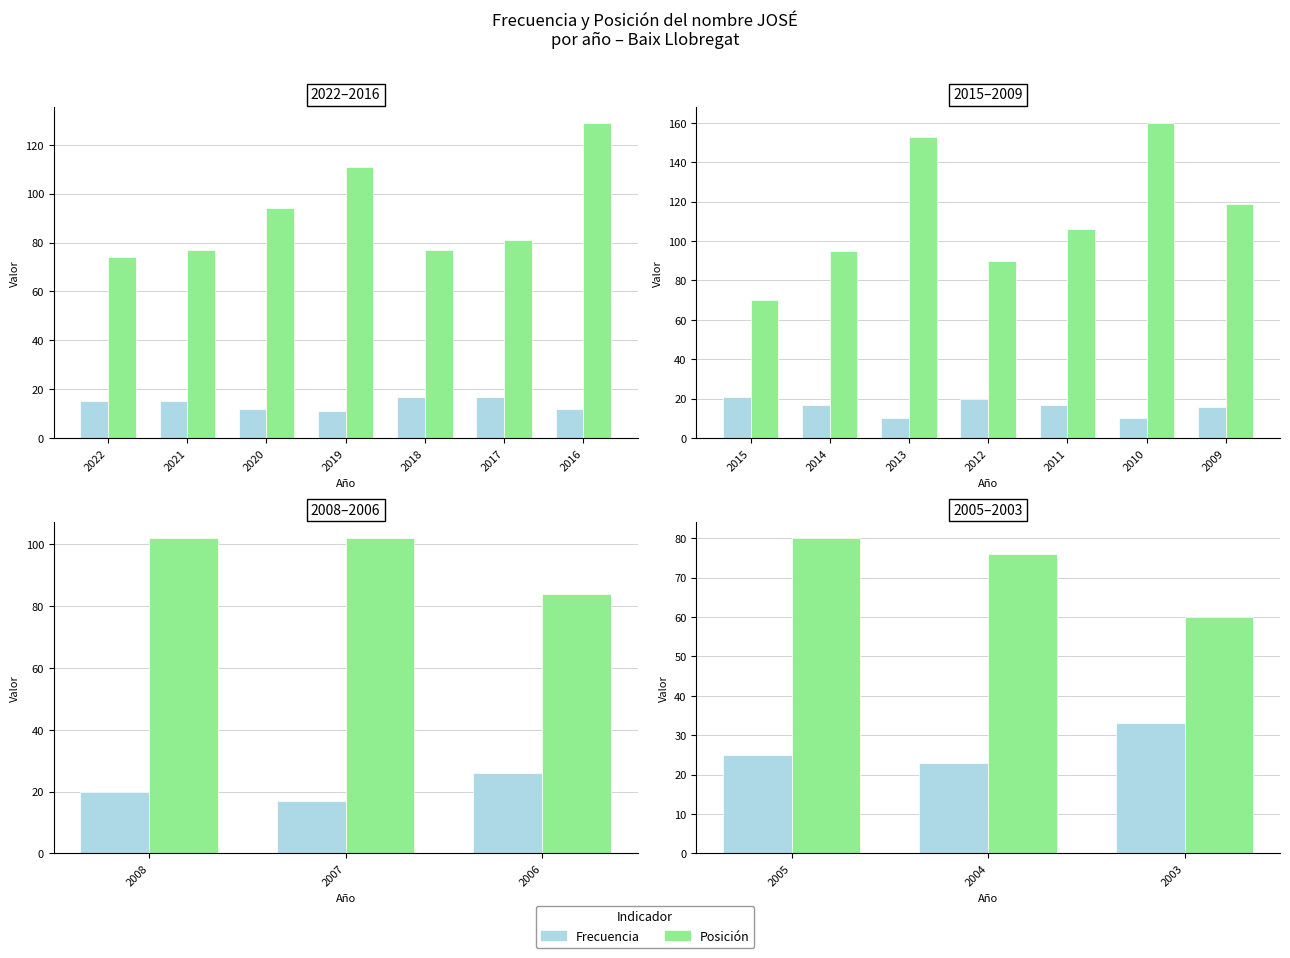

What is the value of the Frecuencia bar at the 3rd from the left?

33